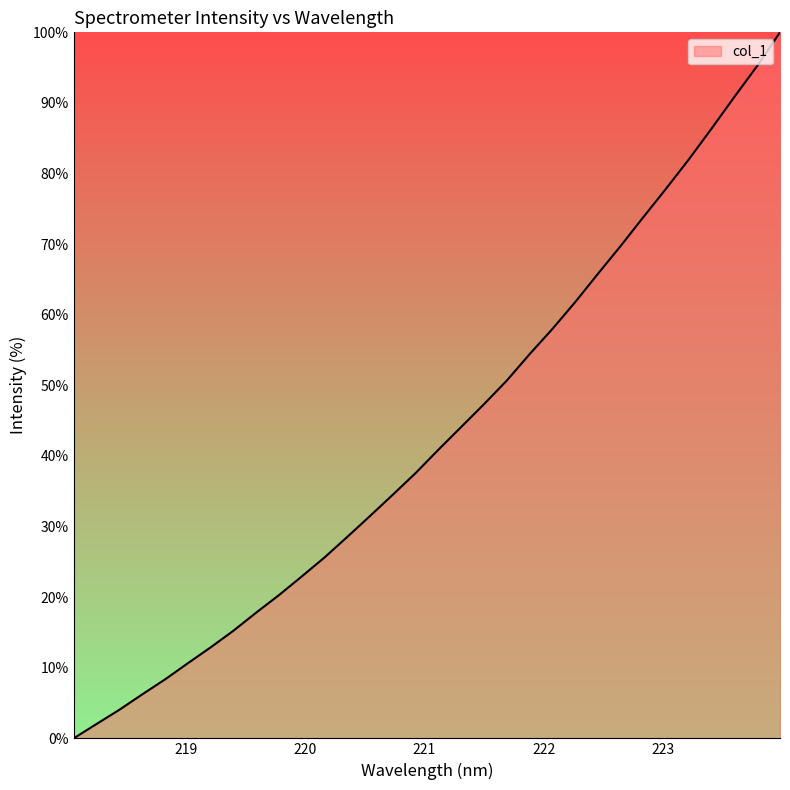

What is the difference between the maximum and minimum values?

100.0